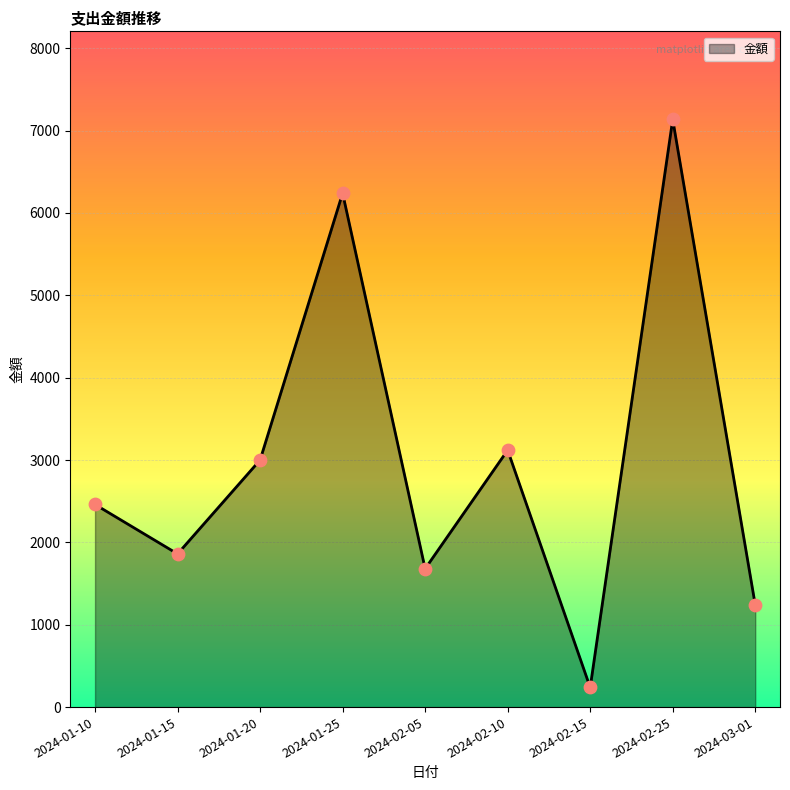

What is the change in value from 2024-01-15 to 2024-02-10?

+1260